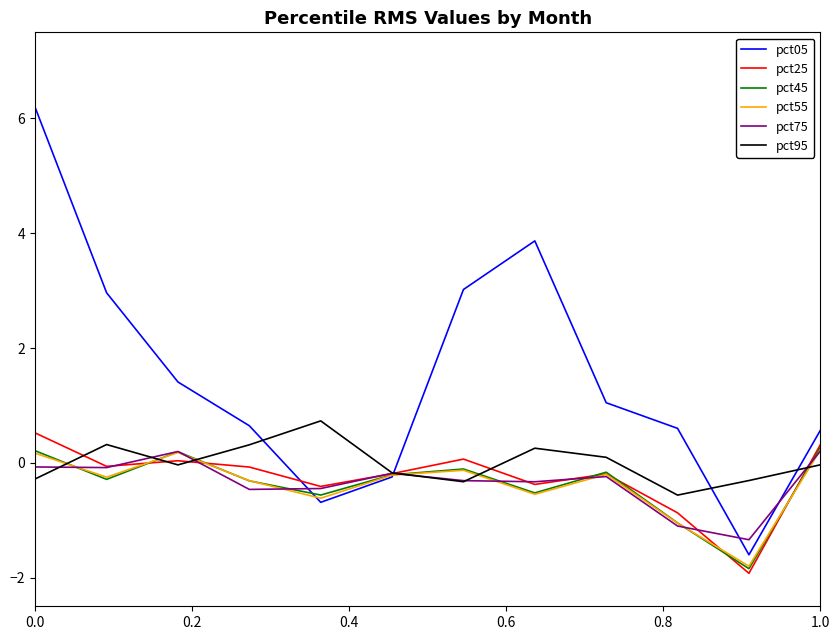

Which series has the largest total across all categories?

pct05